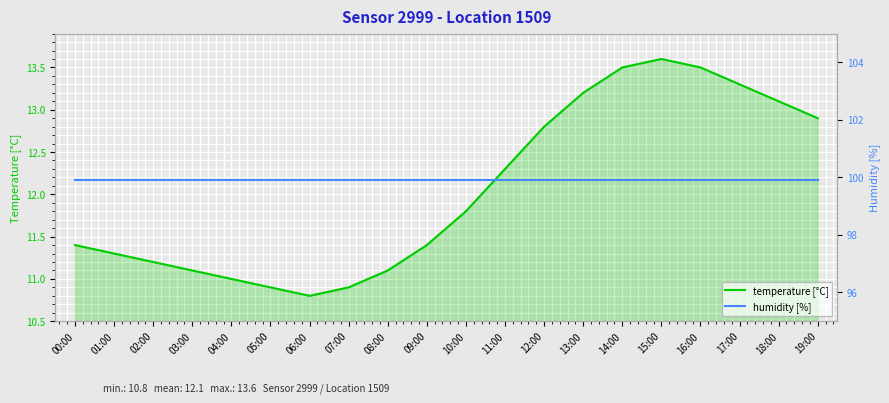

Where is temperature [°C] nearest to the value 12?

10:00